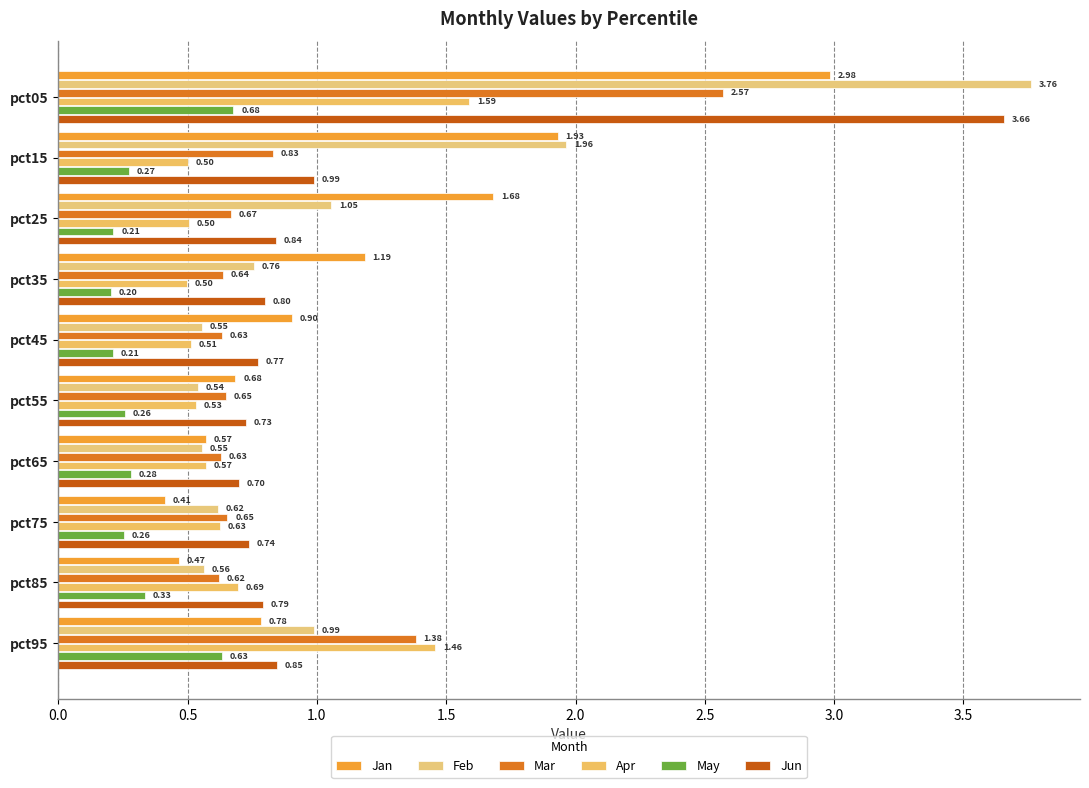

List the labels in order of Jan value, smallest first.

pct75, pct85, pct65, pct55, pct95, pct45, pct35, pct25, pct15, pct05